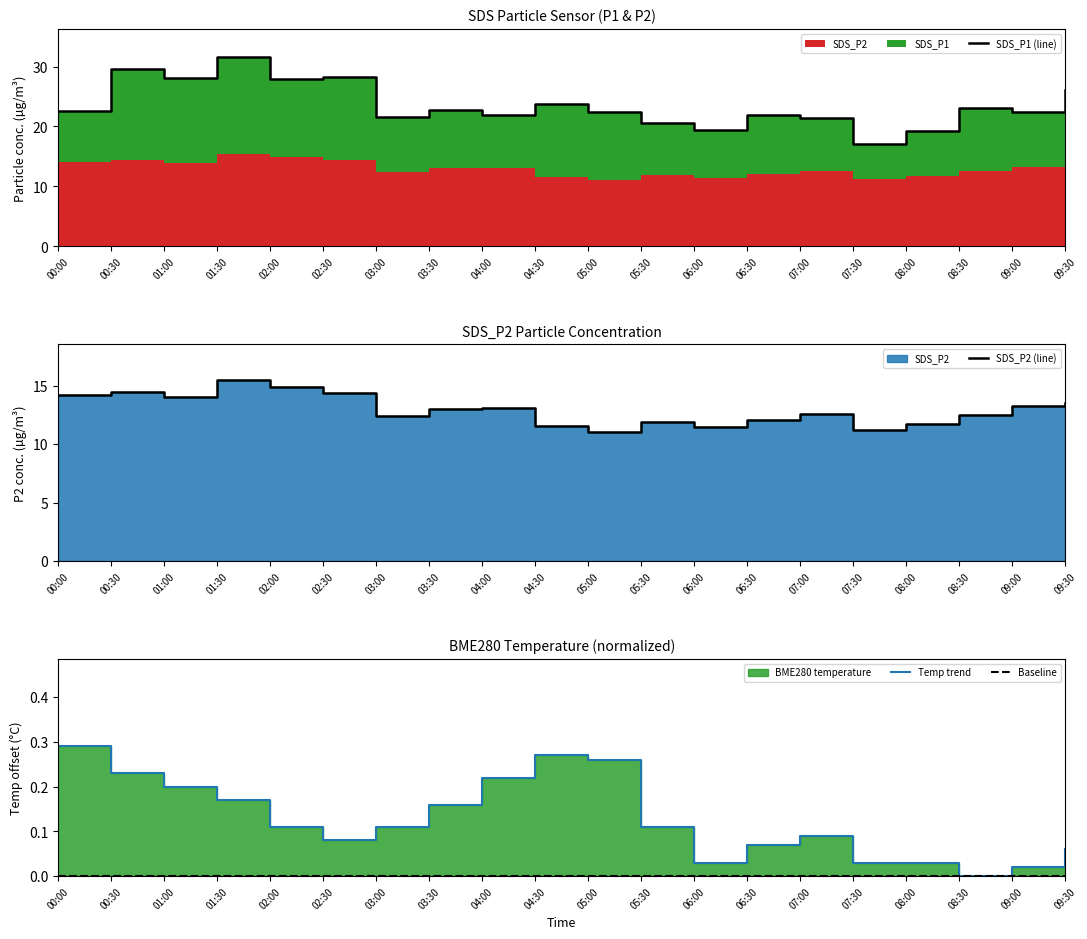

At how many categories does at least one series exceed 1?

20